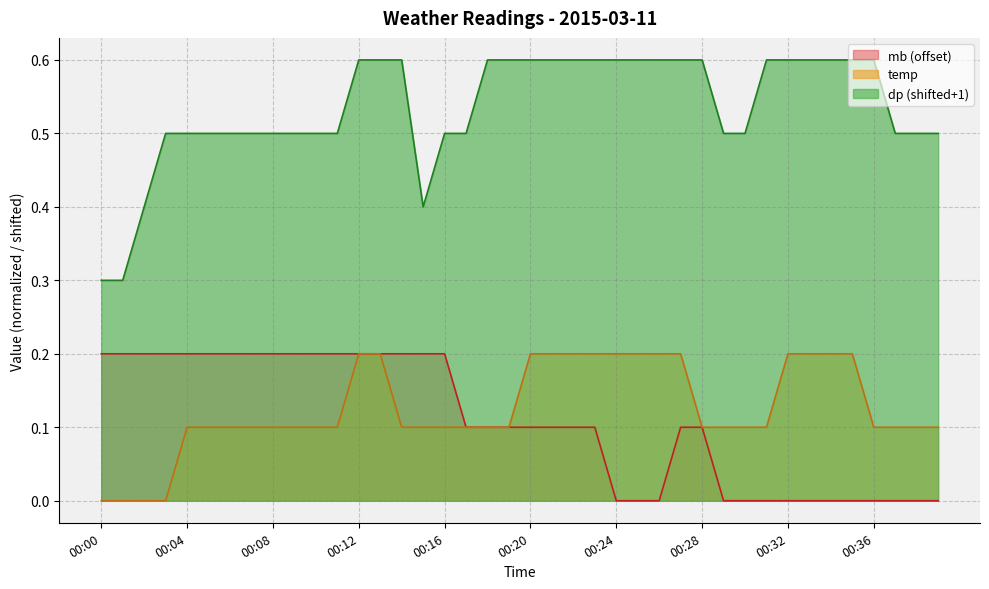

True or false: temp has more than 0 points higher than both neighbors.

False